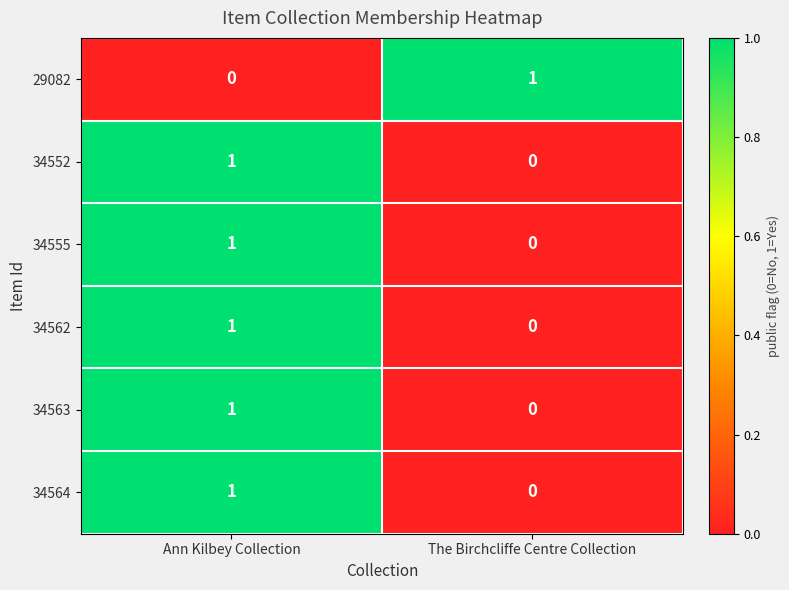

At which label does 34552 reach its peak?

Ann Kilbey Collection